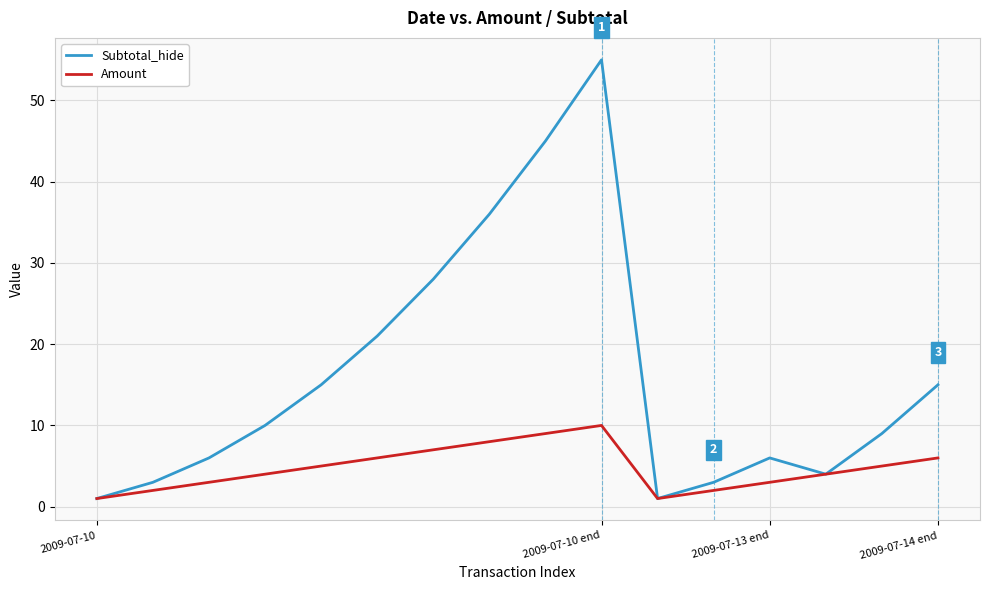

Rank the series by their maximum value, from highest to lowest.

Subtotal_hide, Amount